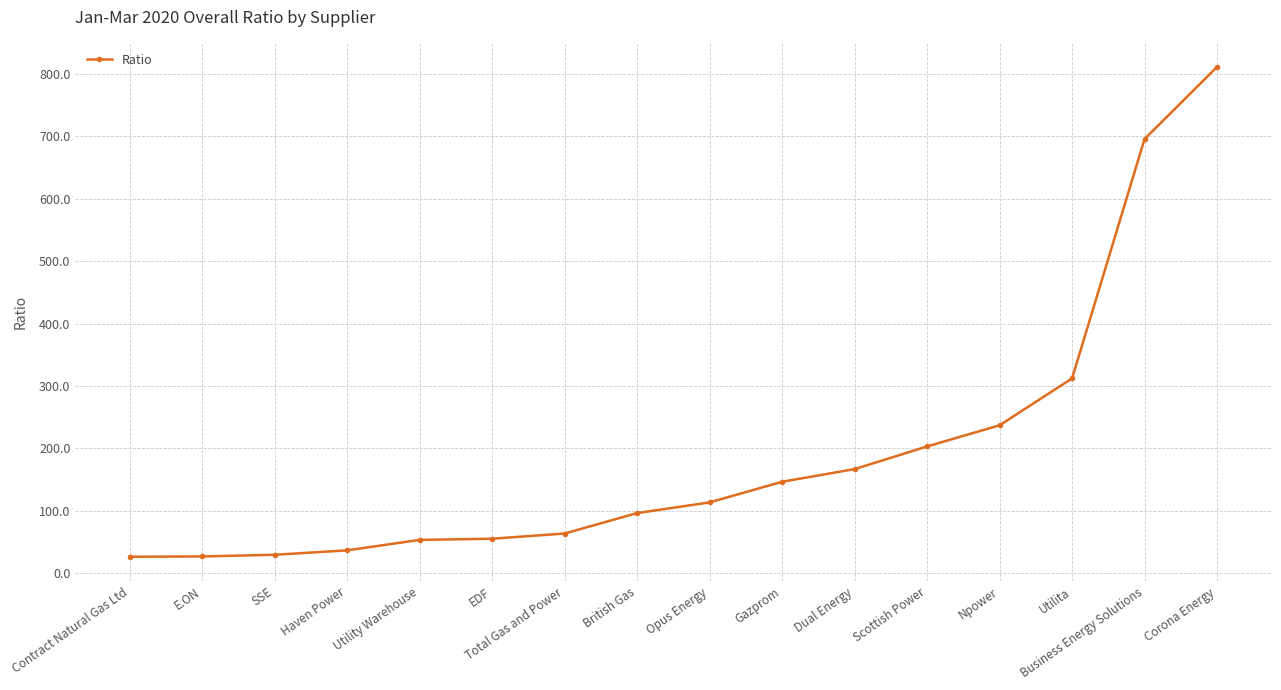

Approximately how many times larger is the value at Corona Energy compared to Gazprom?

5.5